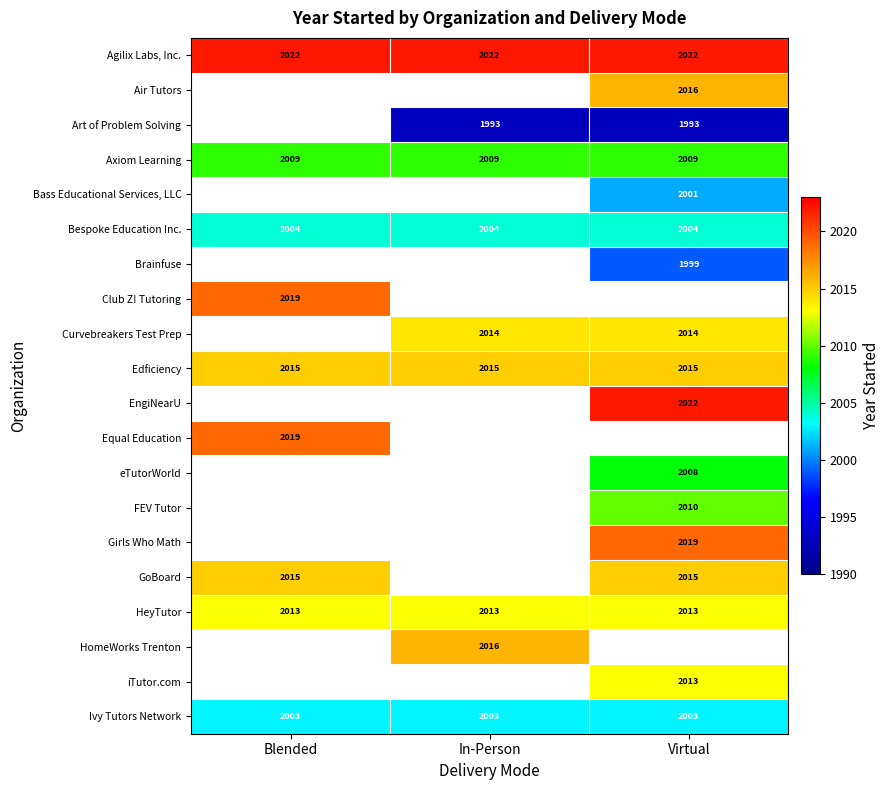

True or false: Art of Problem Solving has a value of 1993 at Virtual.

True